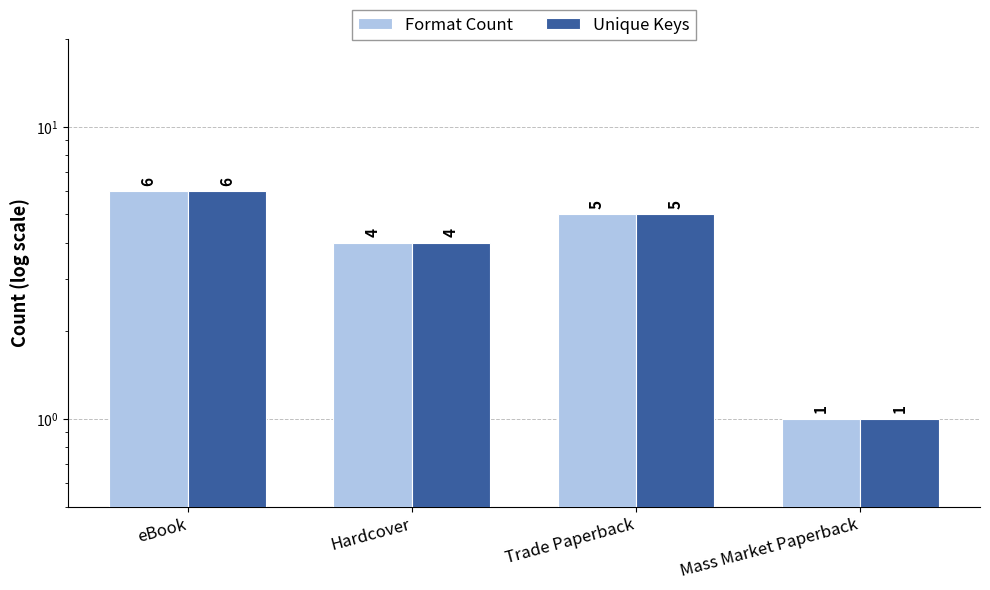

The Unique Keys series shows 8 at Trade Paperback. True or false?

False